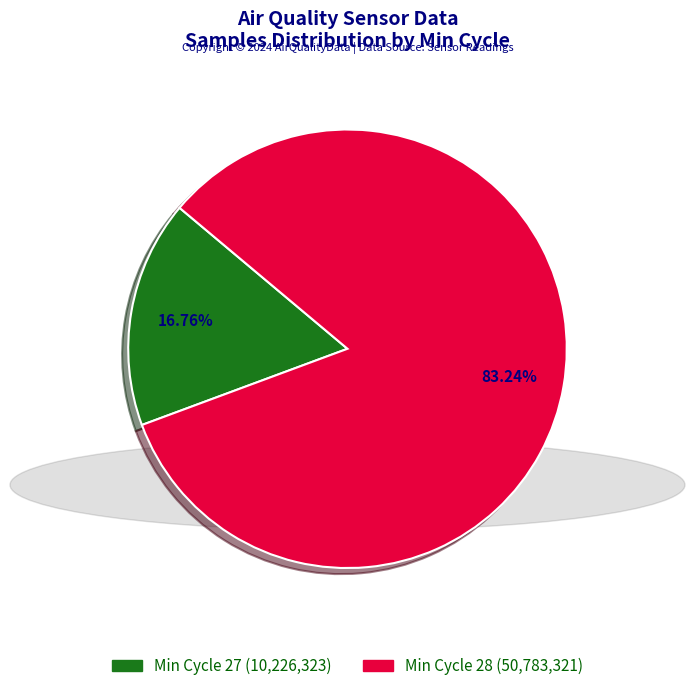

Does any single category account for the majority?

Yes